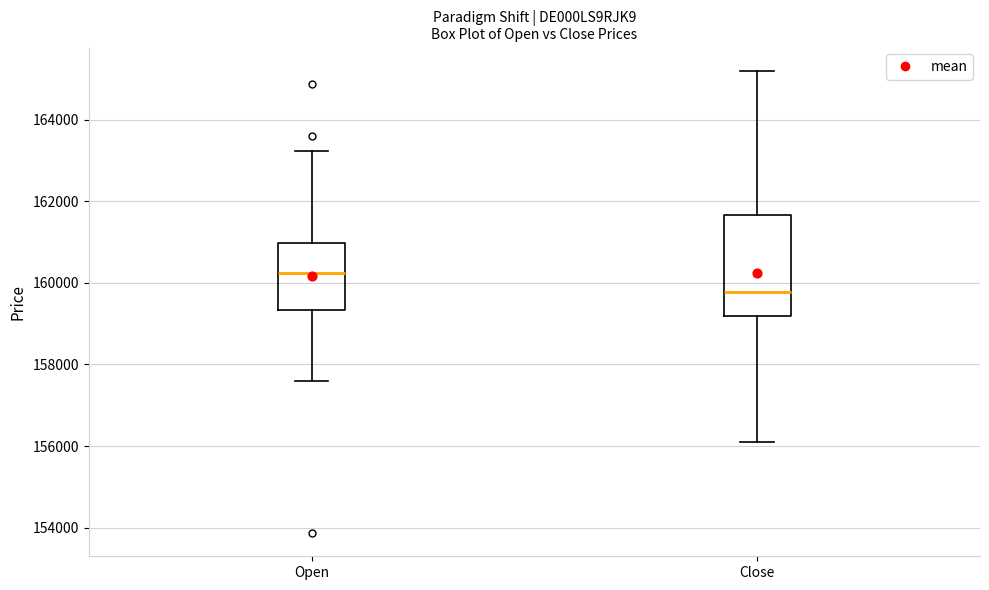

Reading left to right, read every box against the y-axis: the position of its median line, the range the box covers, and the ends of its whiskers. The values are not printed on the chart, so give them approximately, as read against the axis.

Open: median 160200, box 159400 to 161000, whiskers 157600 to 163200
Close: median 159800, box 159200 to 161600, whiskers 156000 to 165200